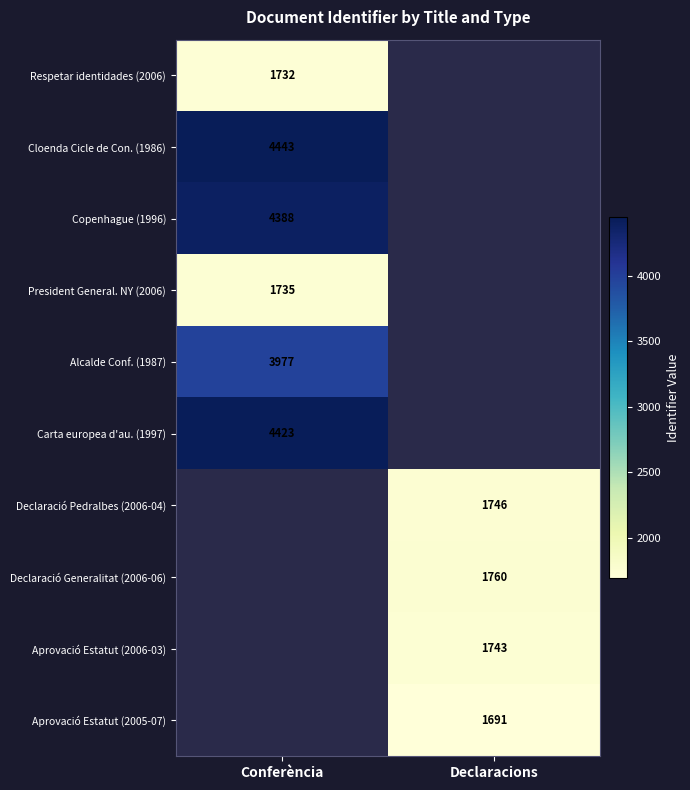

Is the value of Aprovació Estatut (2006-03) at Declaracions greater than the value of President General. NY (2006) at Conferència?

Yes